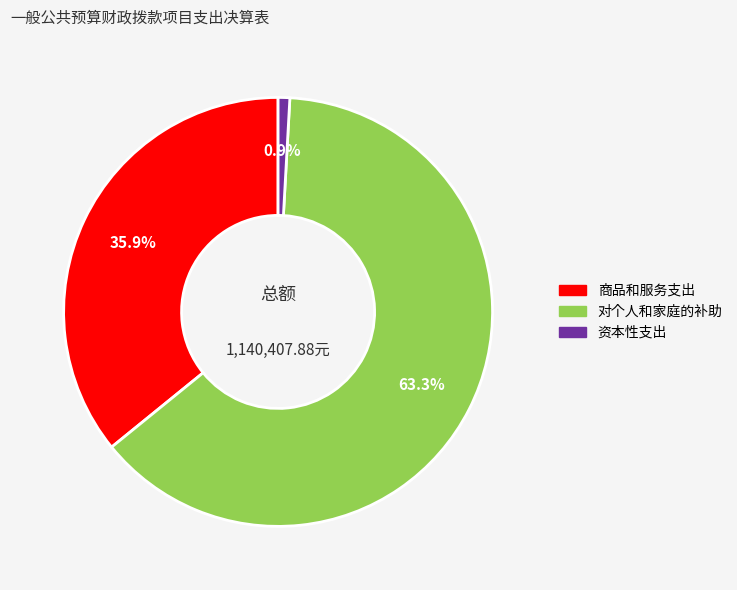

Does any single category account for the majority?

Yes